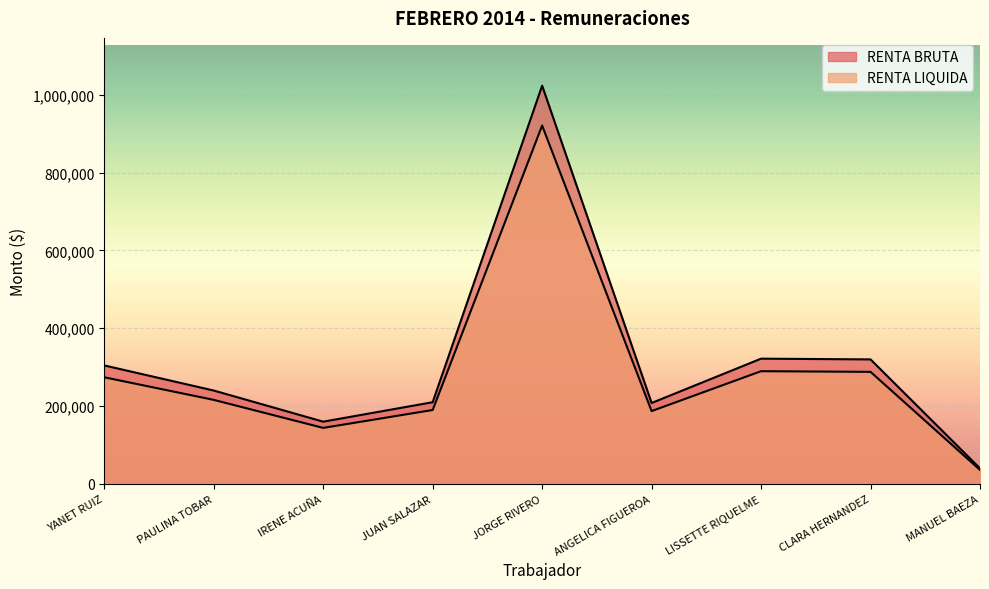

Where does the RENTA LIQUIDA series first go above 216000?

YANET RUIZ